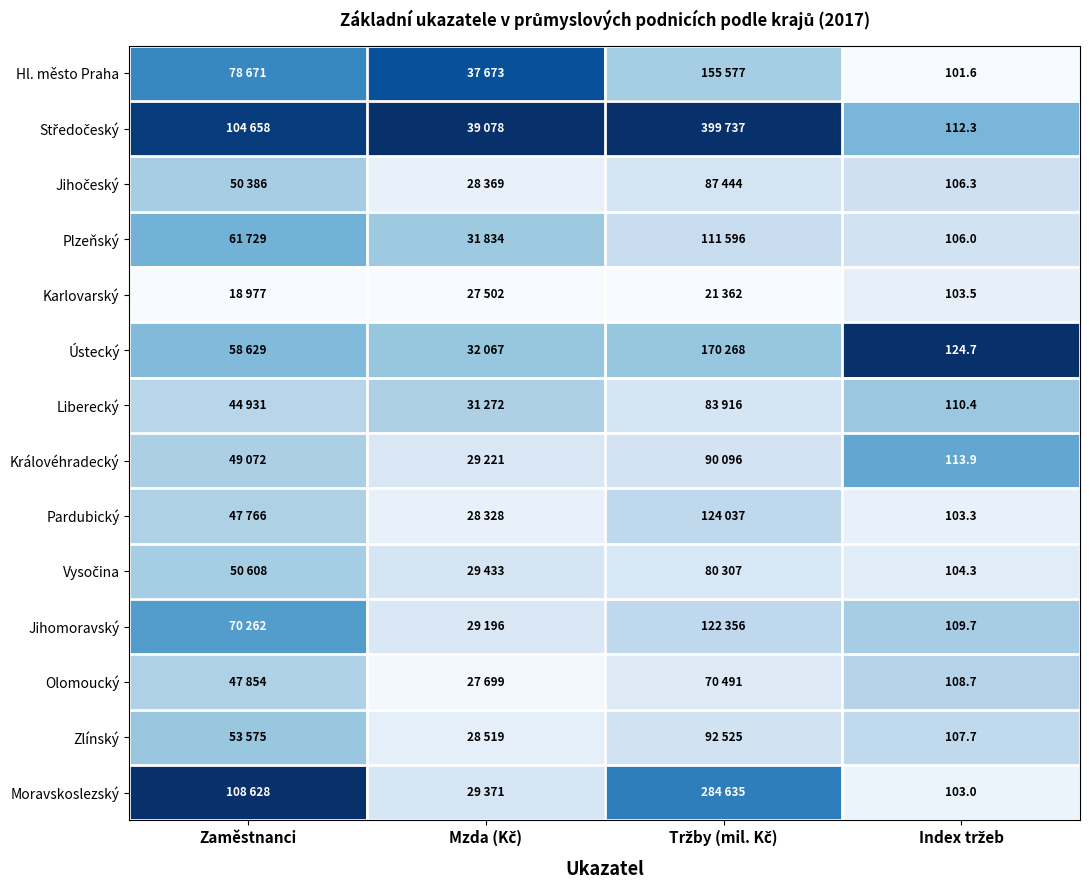

At Mzda (Kč), list the series in order from smallest to largest.

Karlovarský, Olomoucký, Pardubický, Jihočeský, Zlínský, Jihomoravský, Královéhradecký, Moravskoslezský, Vysočina, Liberecký, Plzeňský, Ústecký, Hl. město Praha, Středočeský